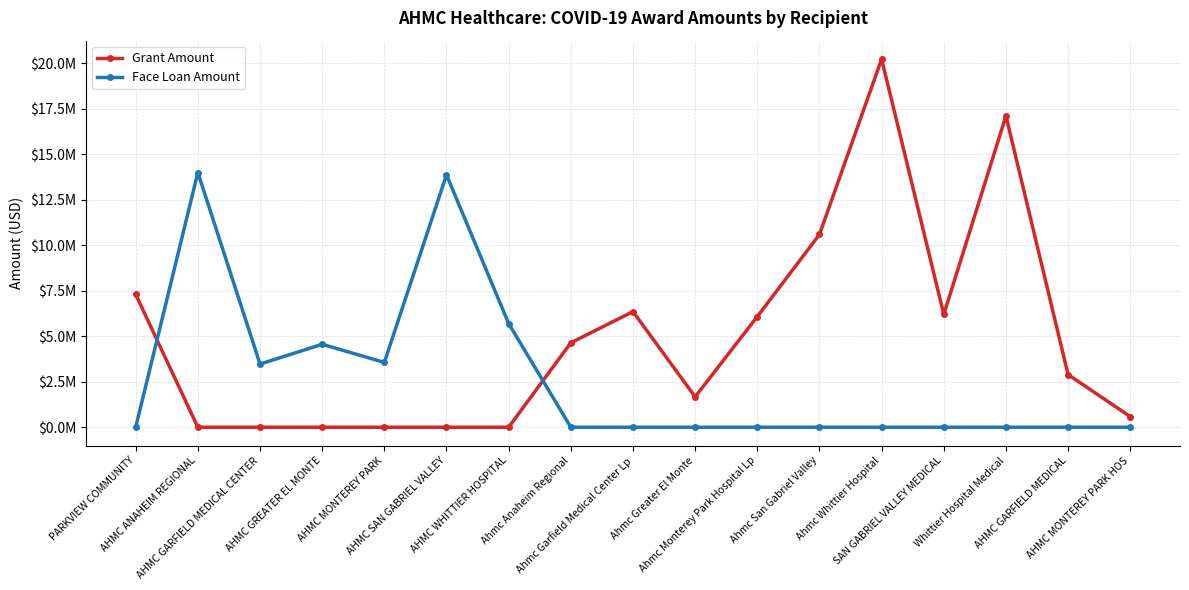

Which has a higher value, AHMC WHITTIER HOSPITAL or AHMC MONTEREY PARK HOS?

AHMC MONTEREY PARK HOS